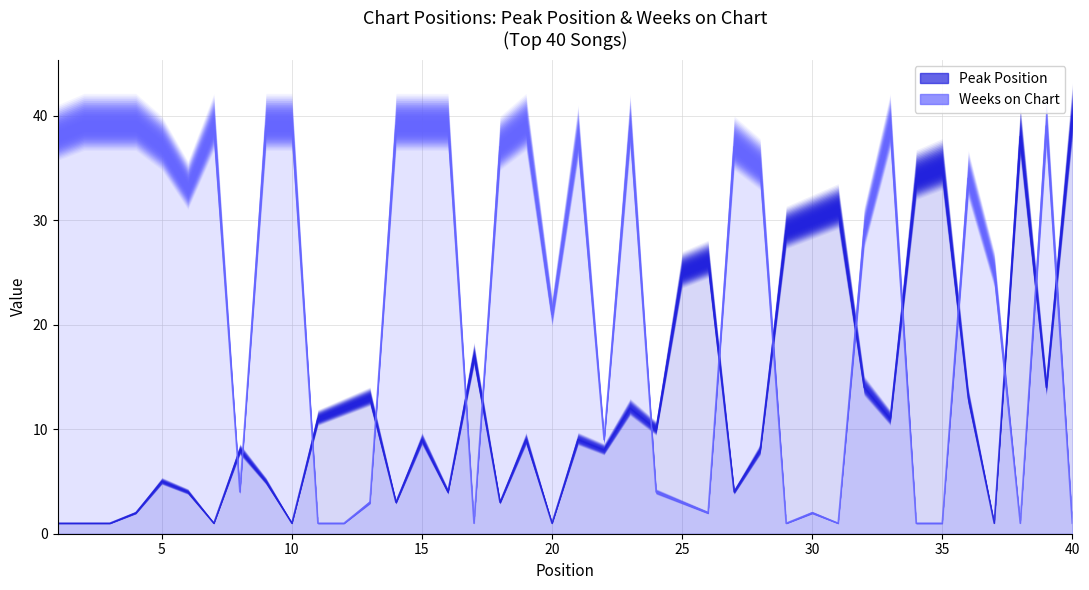

How many data points in Peak Position are above 9?

19